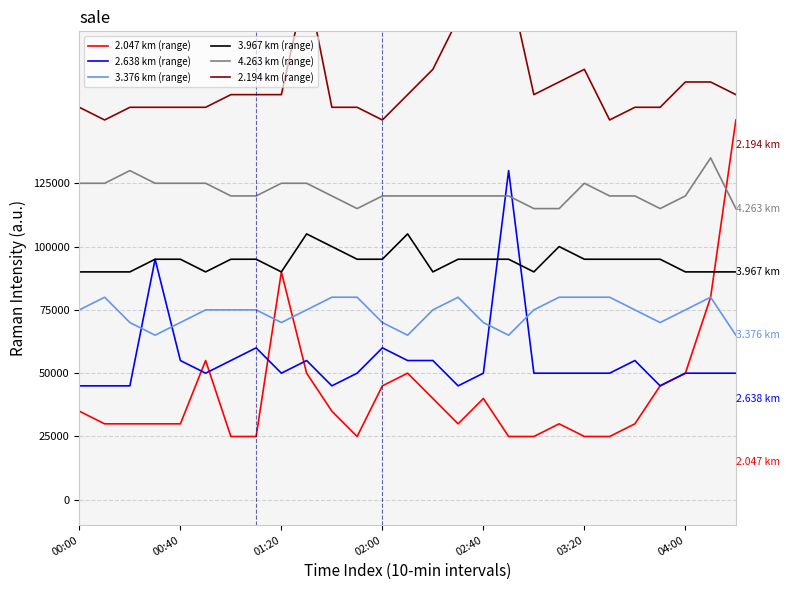

How many 4.263 km (range) values are between 120000 and 125000?

20